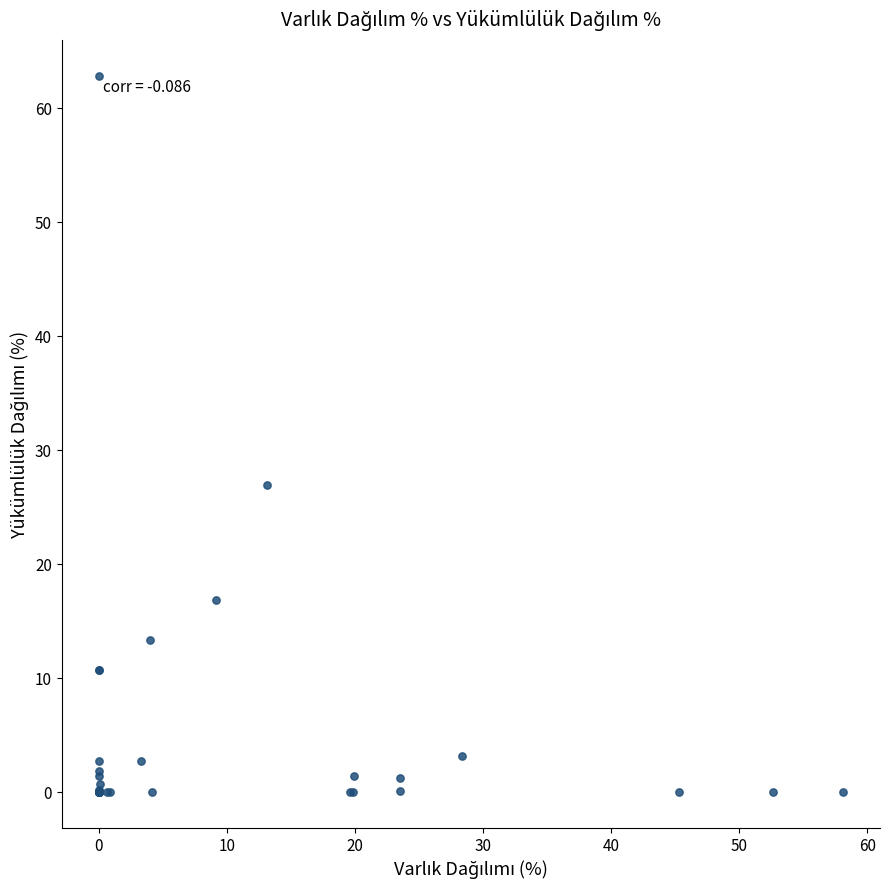

What Y value in the scatter plot is closest to 31?

27.0